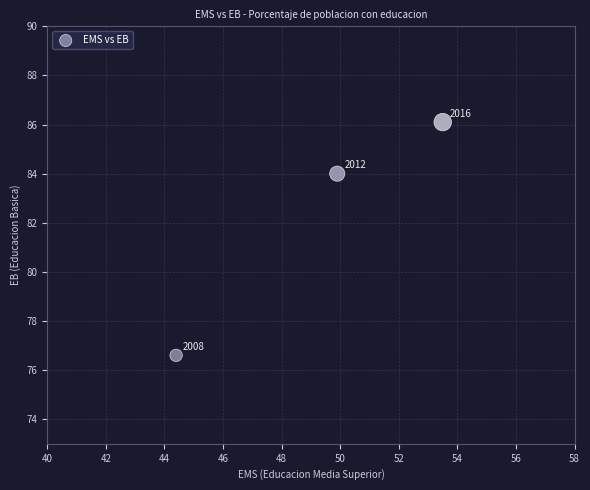

What Y value in the scatter plot is closest to 81?

84.0